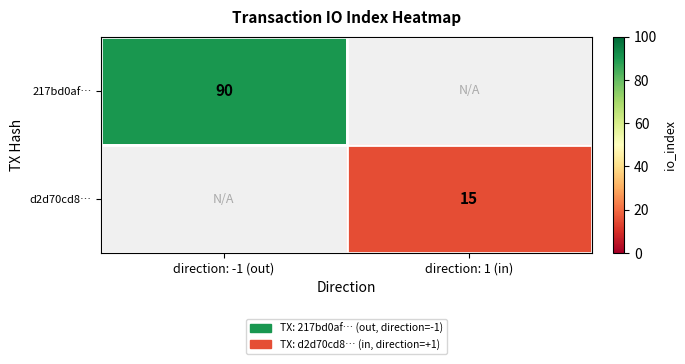

True or false: d2d70cd8… has a value of 20.8 at direction: 1 (in).

False